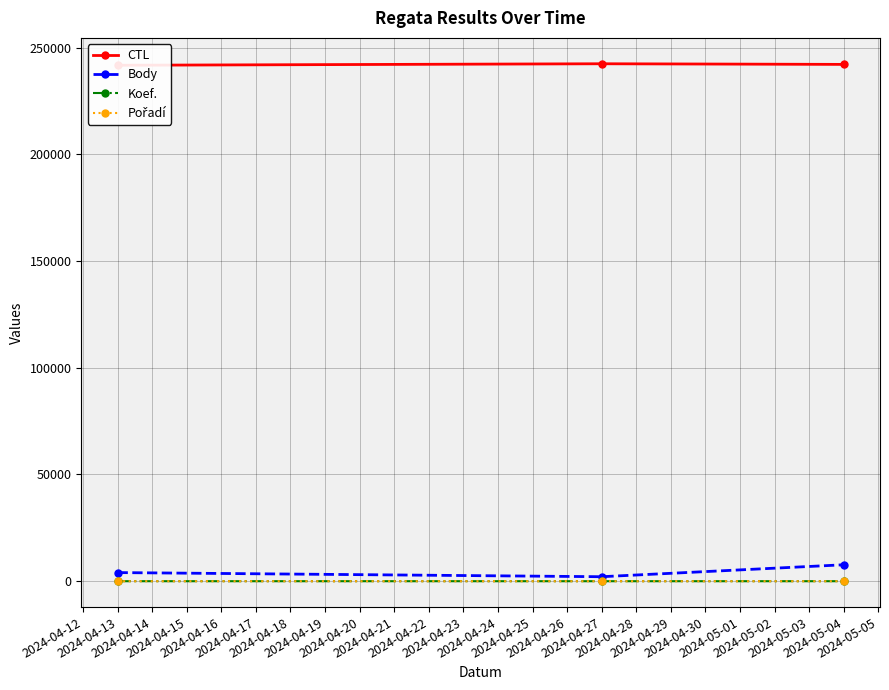

Is it true that Koef. equals 3 at 2024-04-27?

True